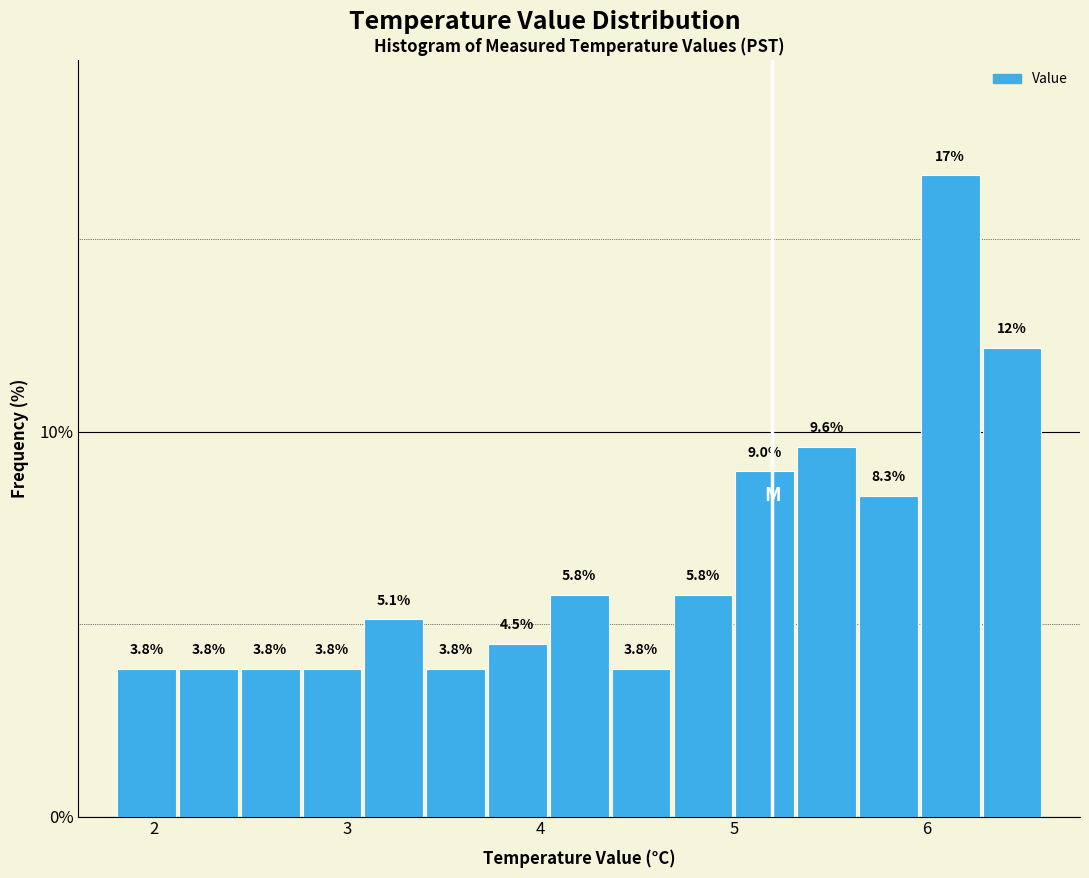

Read against the x-axis, roughly where is the centre of the tallest bar?

6.1